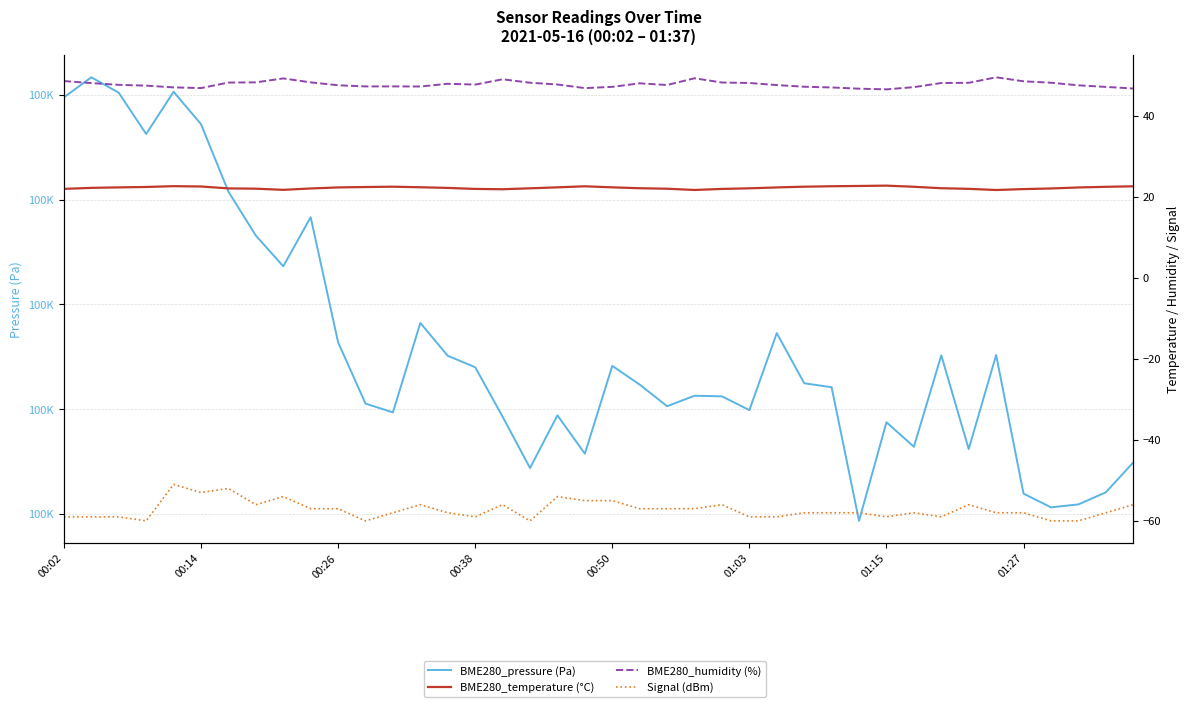

What are all the series names shown in the legend?

BME280_pressure (Pa), BME280_temperature (°C), BME280_humidity (%), Signal (dBm)